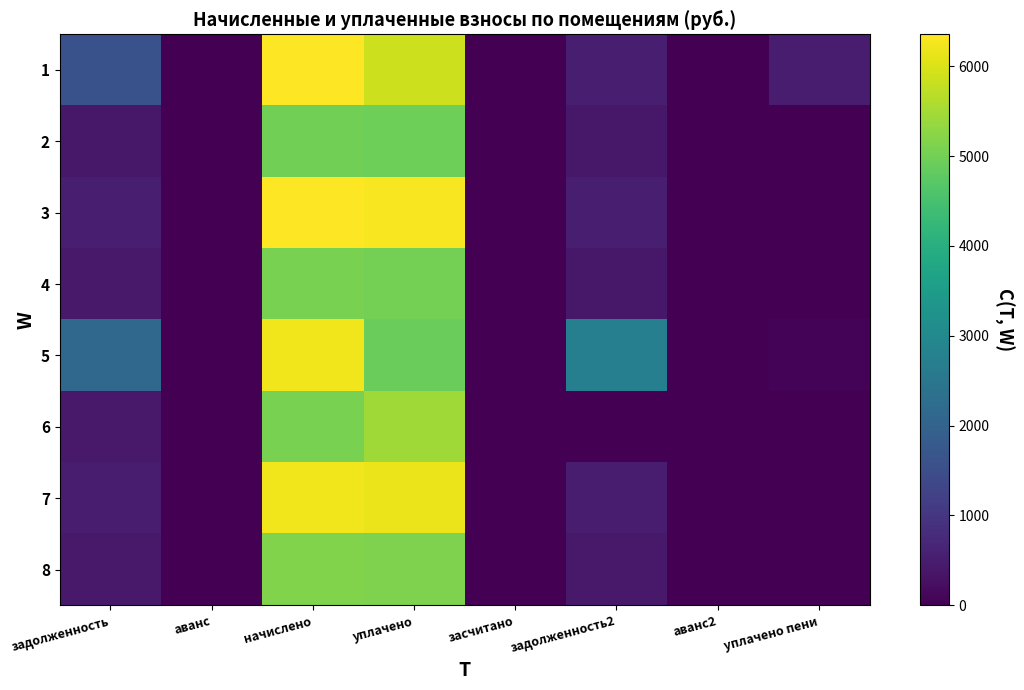

How many values in 1 are above zero?

5